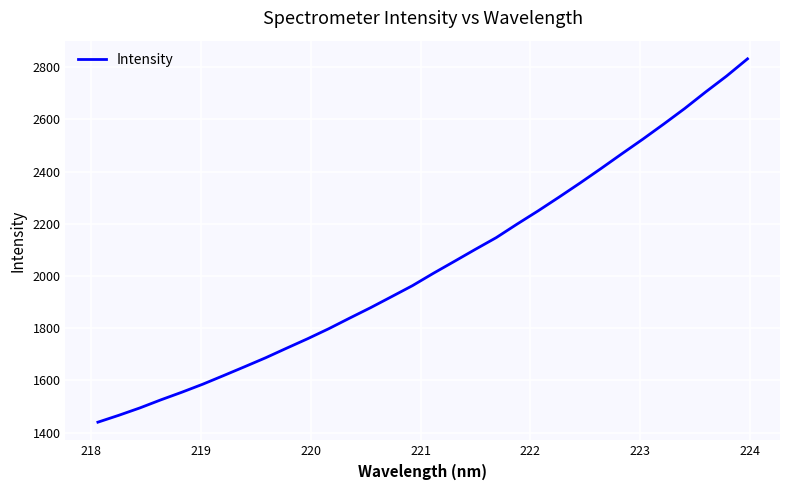

What is the greatest value displayed?

2832.5